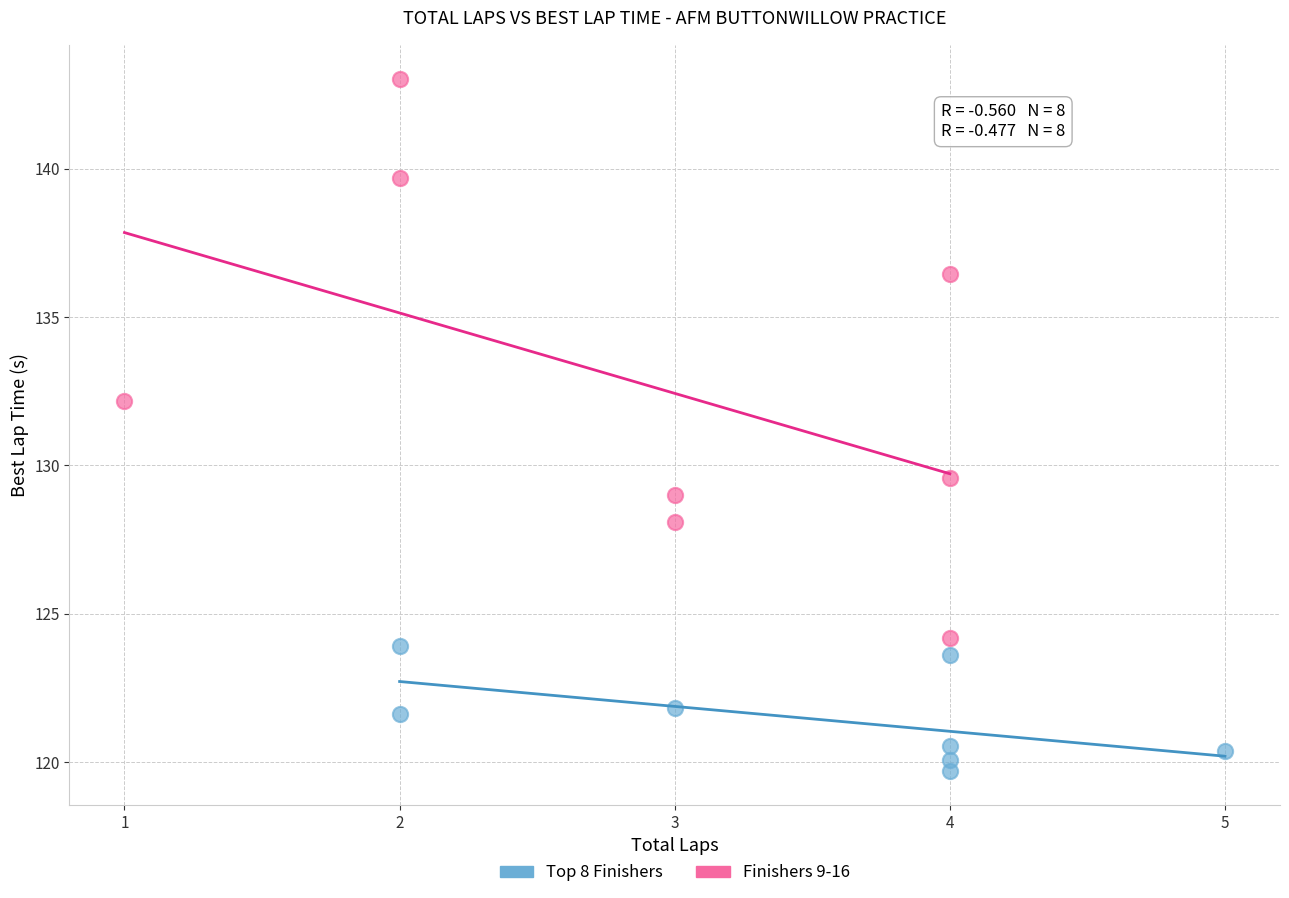

Which series has the largest Y range (max minus min)?

Finishers 9-16